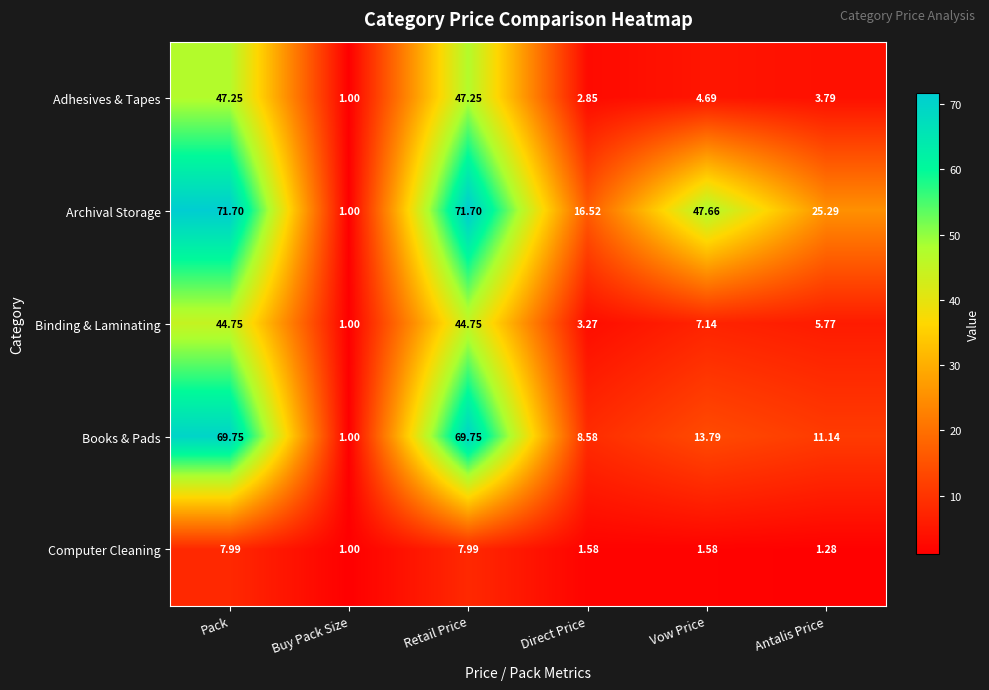

Which series has the largest total across all categories?

Archival Storage